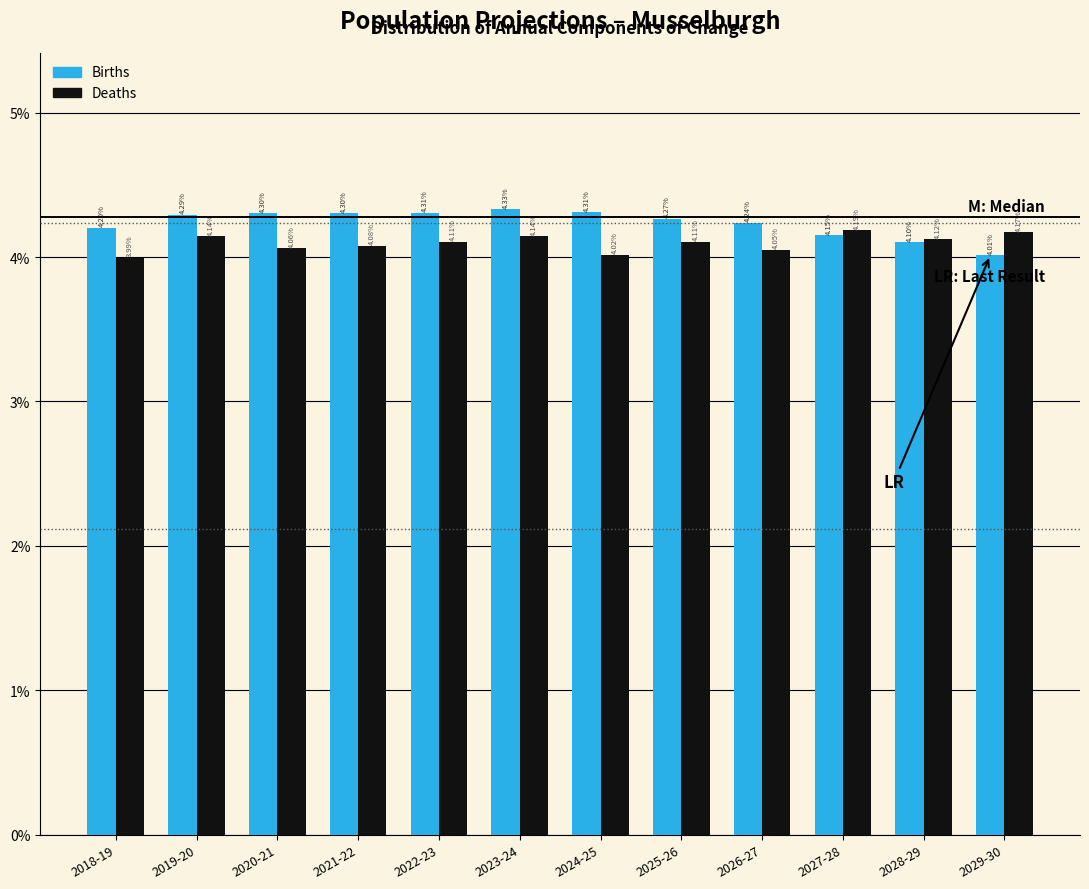

List the series in order of their peak value, lowest first.

Deaths, Births